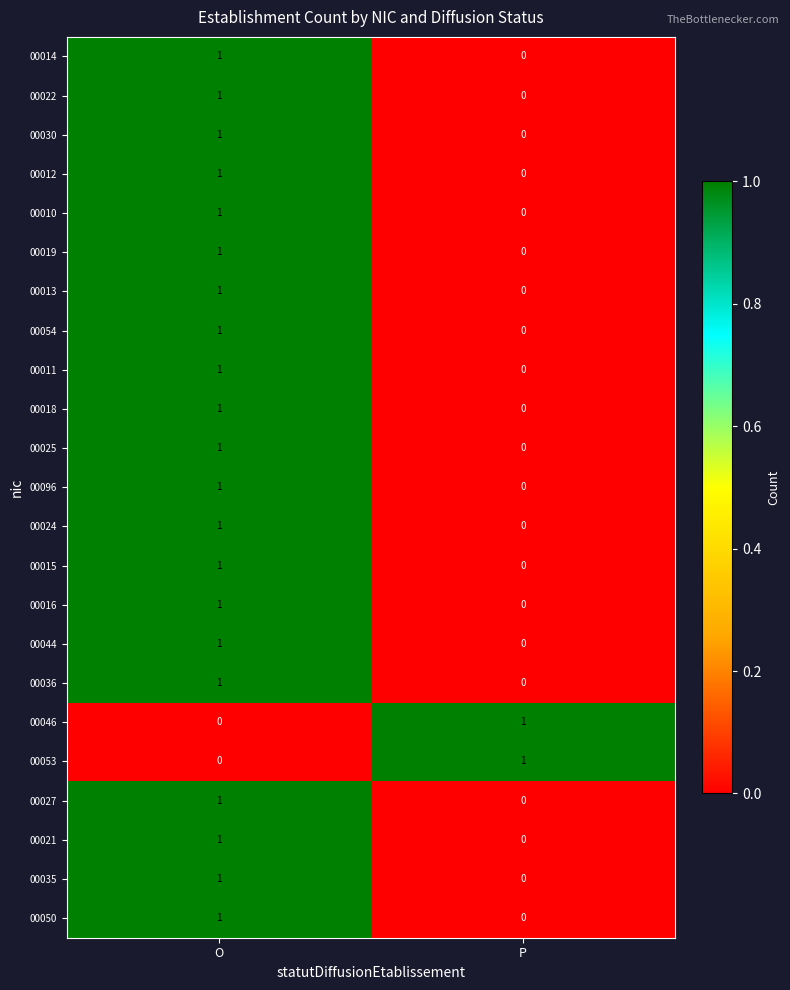

Is it true that 00030 equals 0 at P?

True